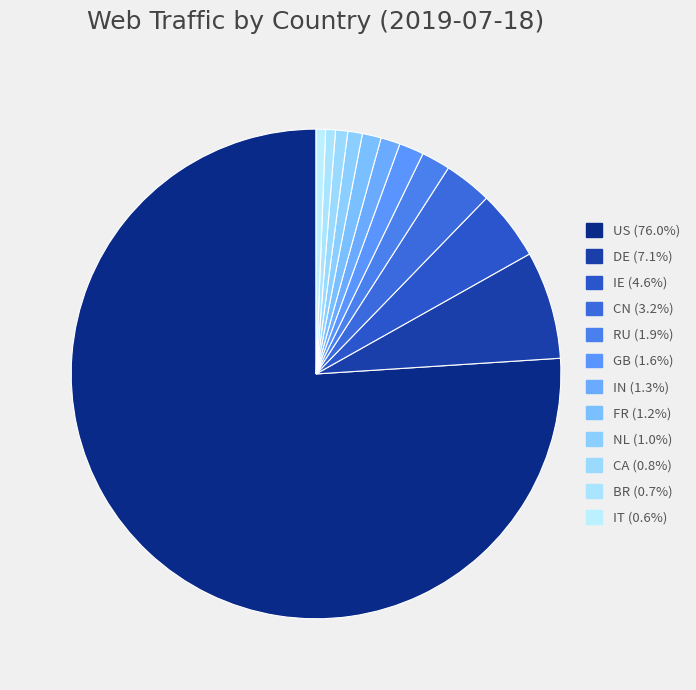

Is it true that GB is 2% of the pie?

True